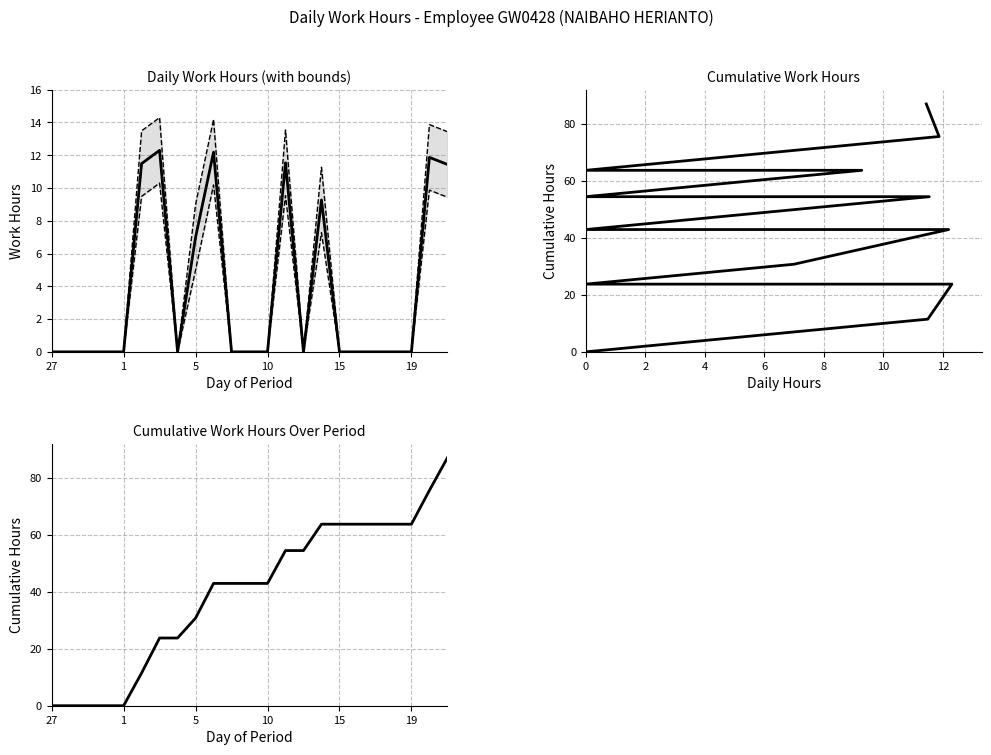

At how many categories does at least one series exceed 6?

18